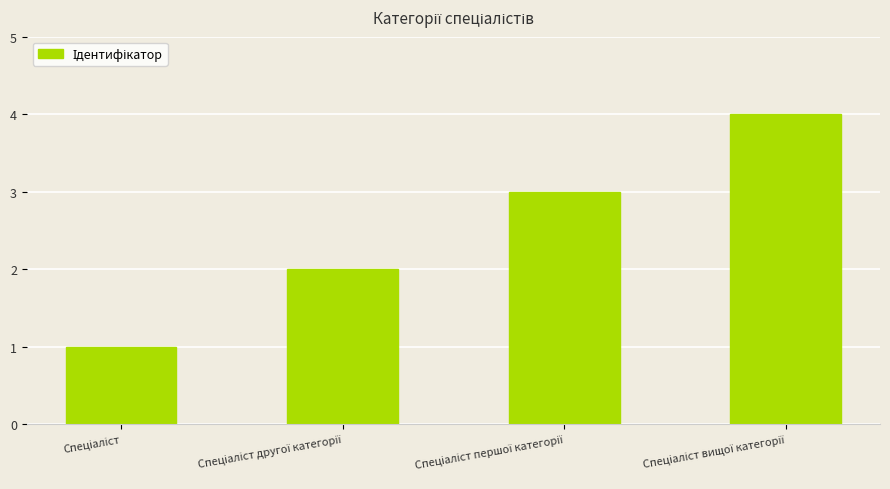

What is the sum of all values?

10